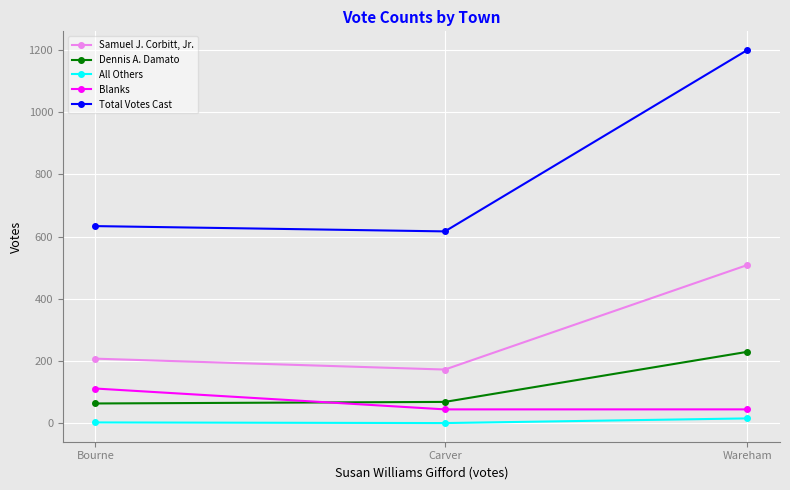

At which label is Samuel J. Corbitt, Jr. closest to 341?

Bourne